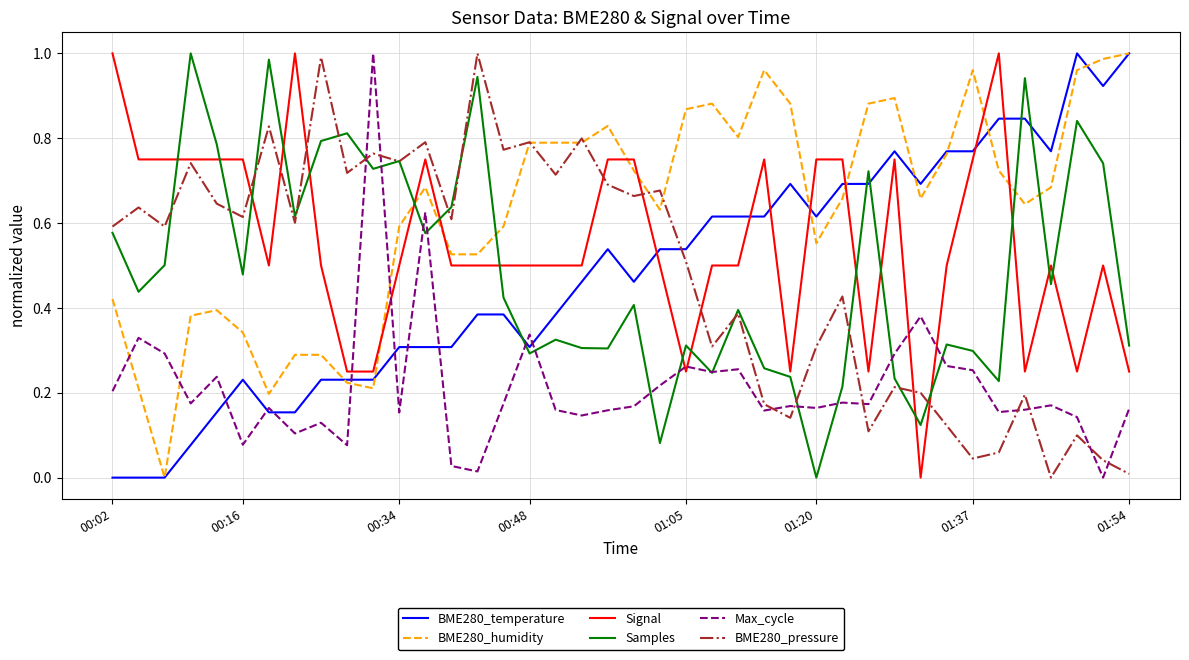

How many intersections are there between Max_cycle and BME280_pressure?

9